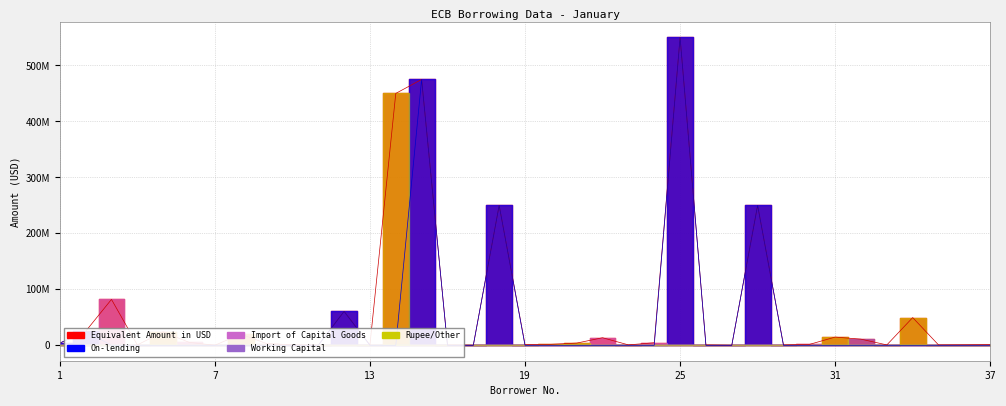

Between which two adjacent categories do On-lending and Rupee/Other first intersect?

14 and 15